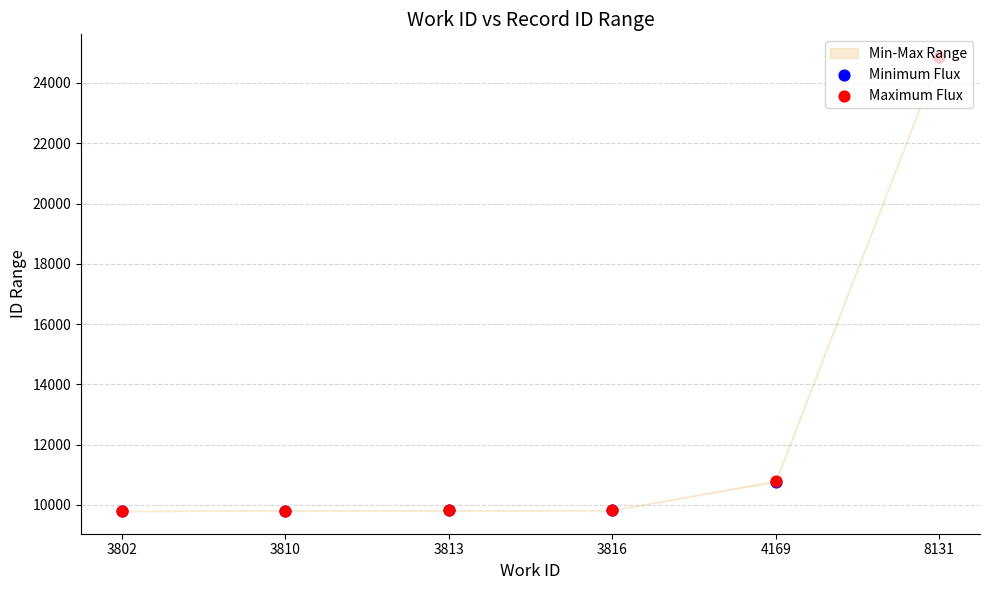

What is the total value across all series at 4169?

21573